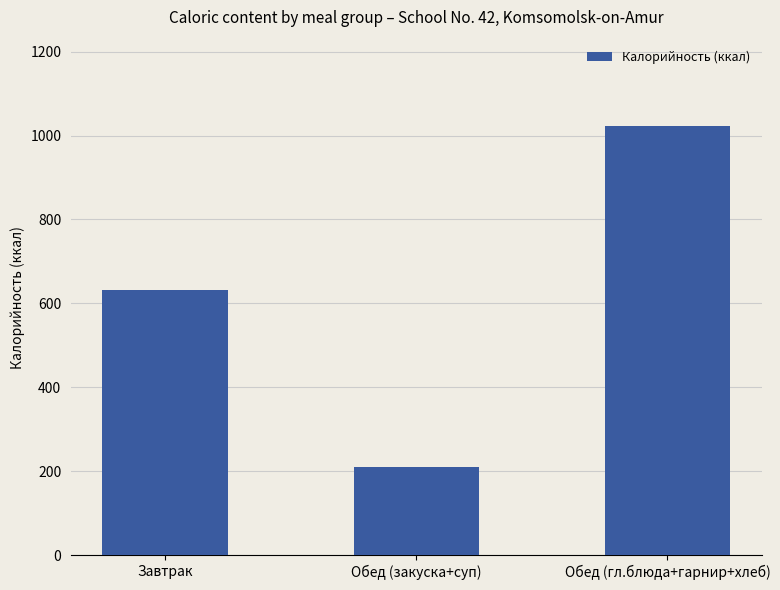

Between Завтрак and Обед (гл.блюда+гарнир+хлеб), which is larger?

Обед (гл.блюда+гарнир+хлеб)